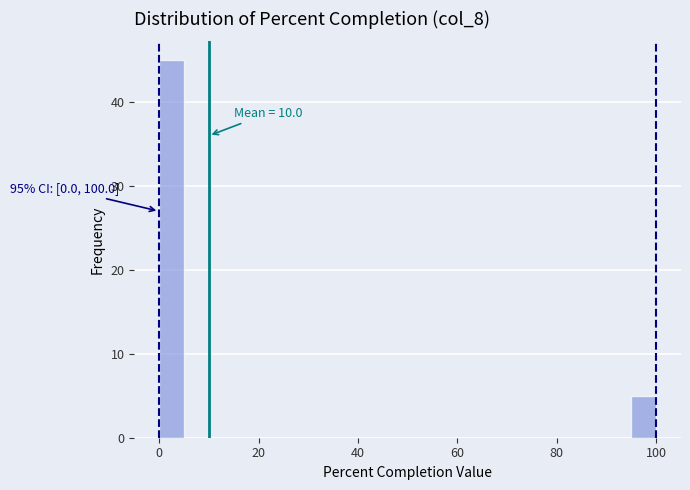

Around what value on the x-axis is the tallest bar? Give the approximate position of its centre, as read against the axis.

2